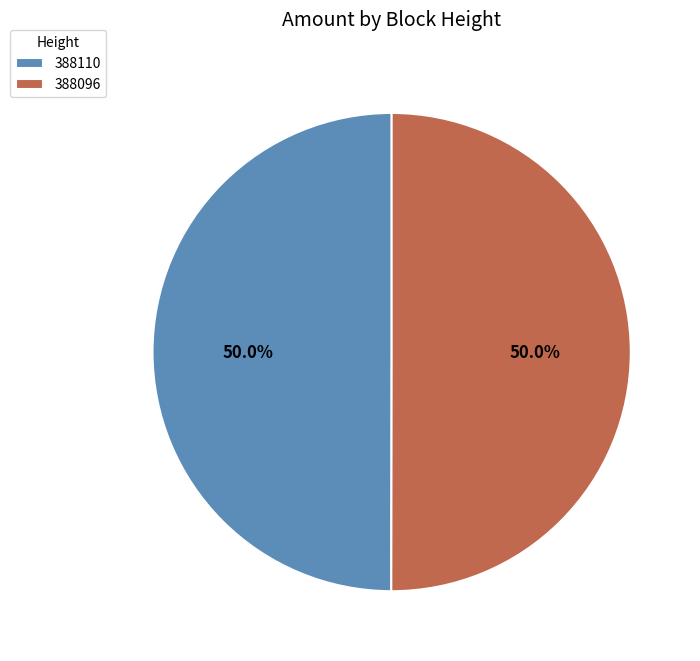

Combined, do 388096 and 388110 account for over 50%?

Yes